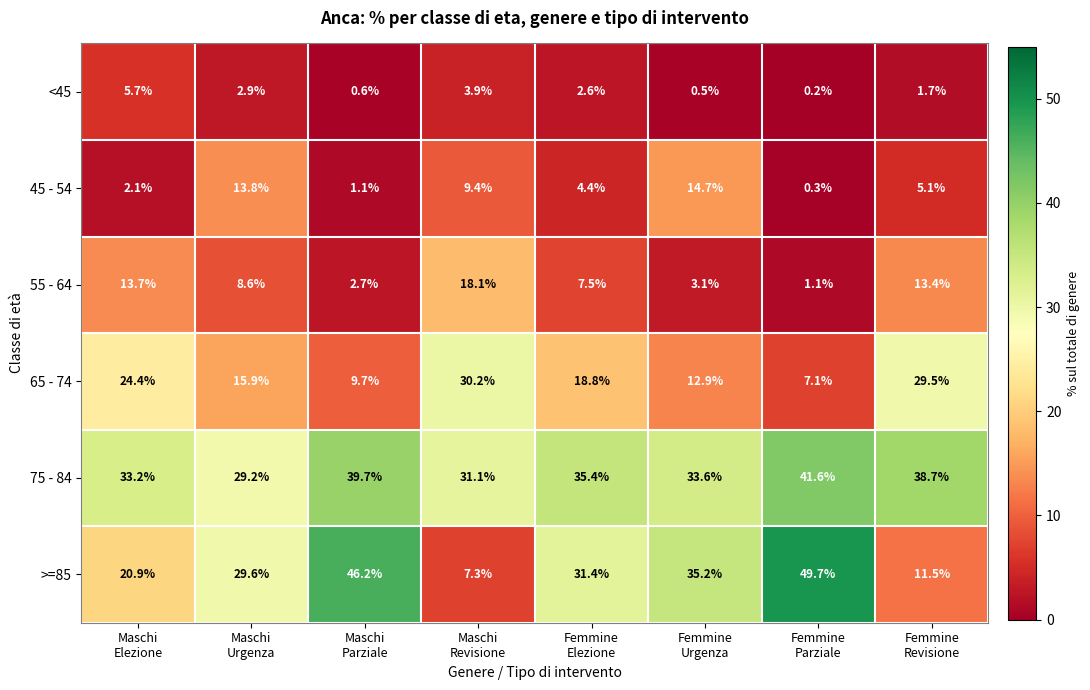

Which series has the widest spread of values?

>=85